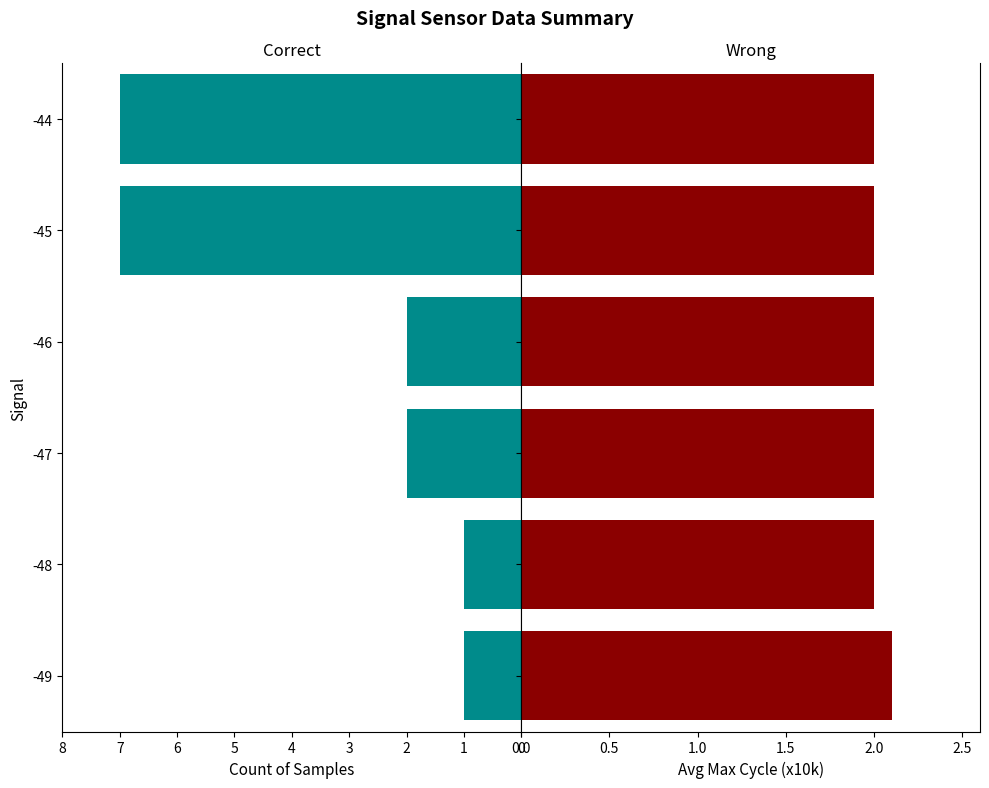

Count the Samples Count values in the range 1 to 7.

6